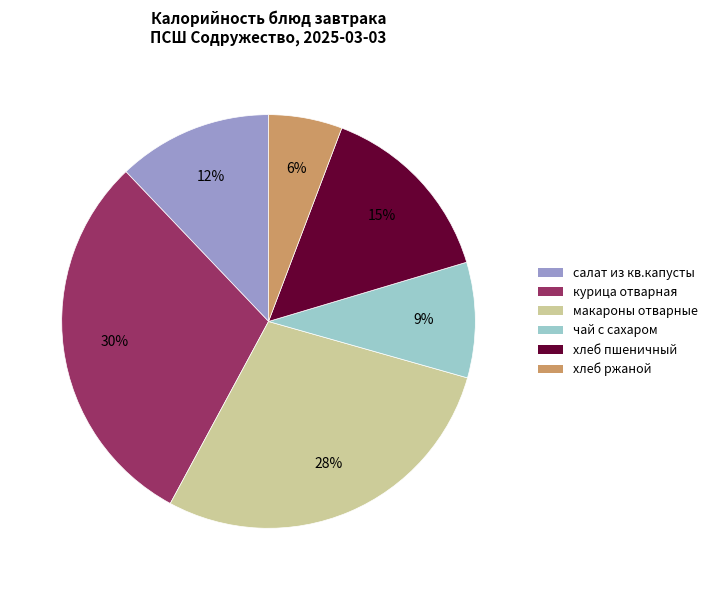

Which slice is the smallest?

хлеб ржаной